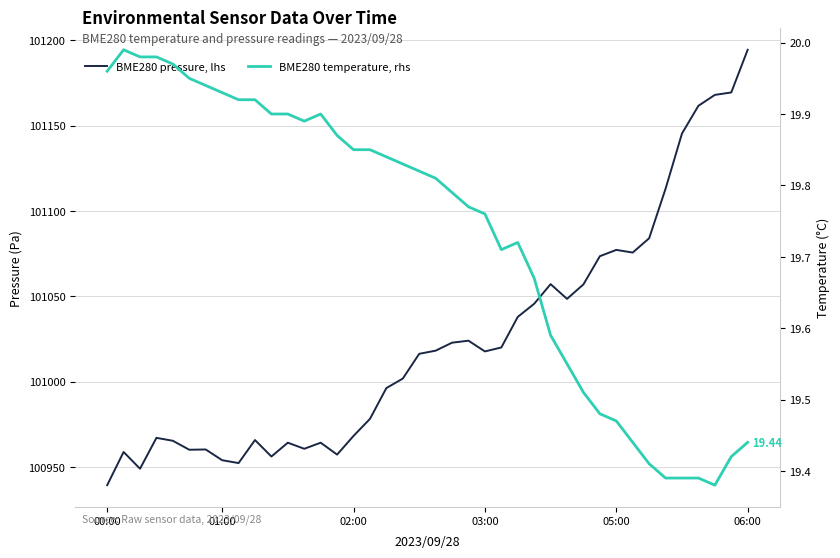

True or false: BME280 pressure, lhs and BME280 temperature, rhs cross at least once.

False